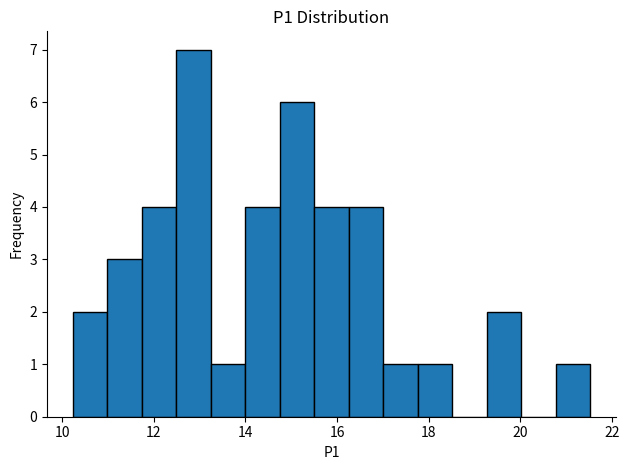

Around what value on the x-axis is the tallest bar? Give the approximate position of its centre, as read against the axis.

12.8